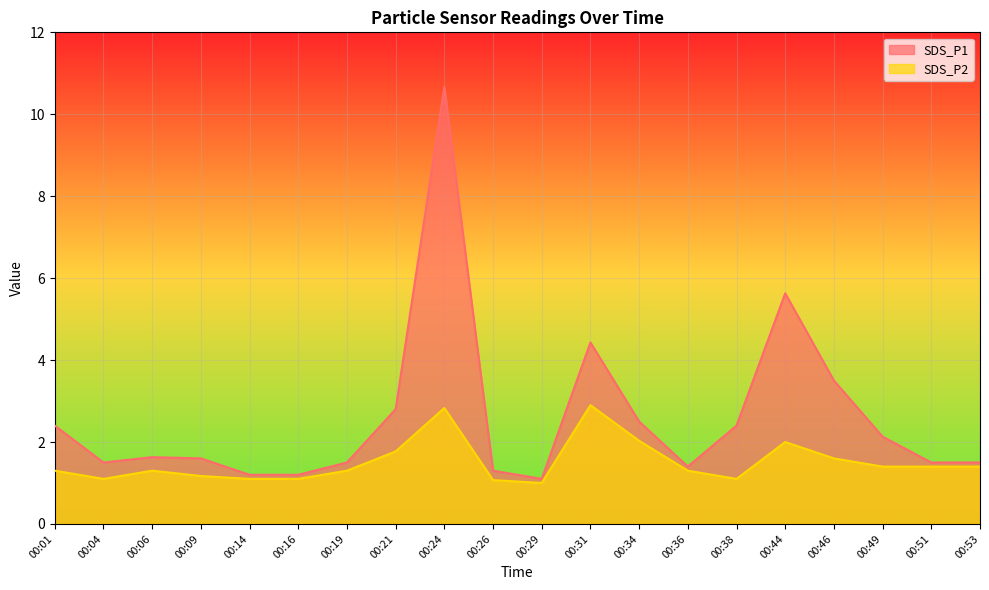

Does the chart display data point markers on the line(s)?

No